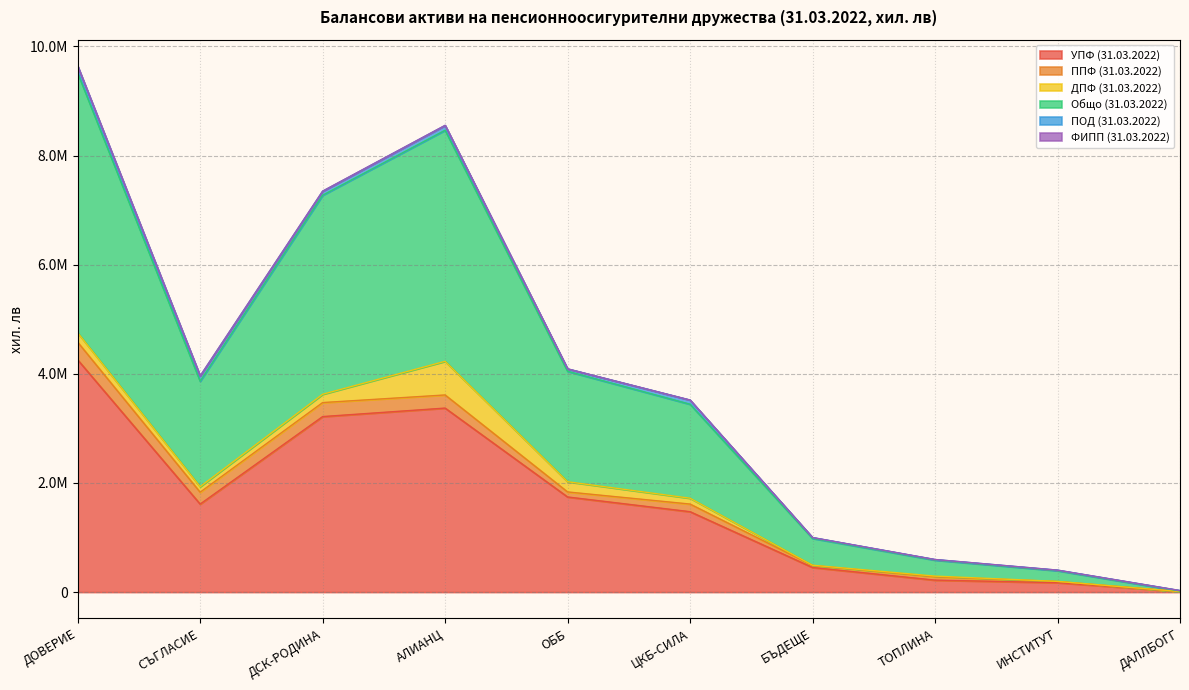

Does the chart display data point markers on the line(s)?

No